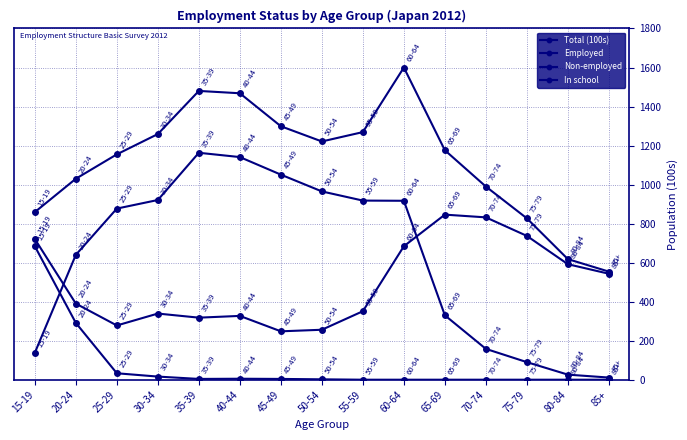

At which category does In school reach its first local valley?

35-39